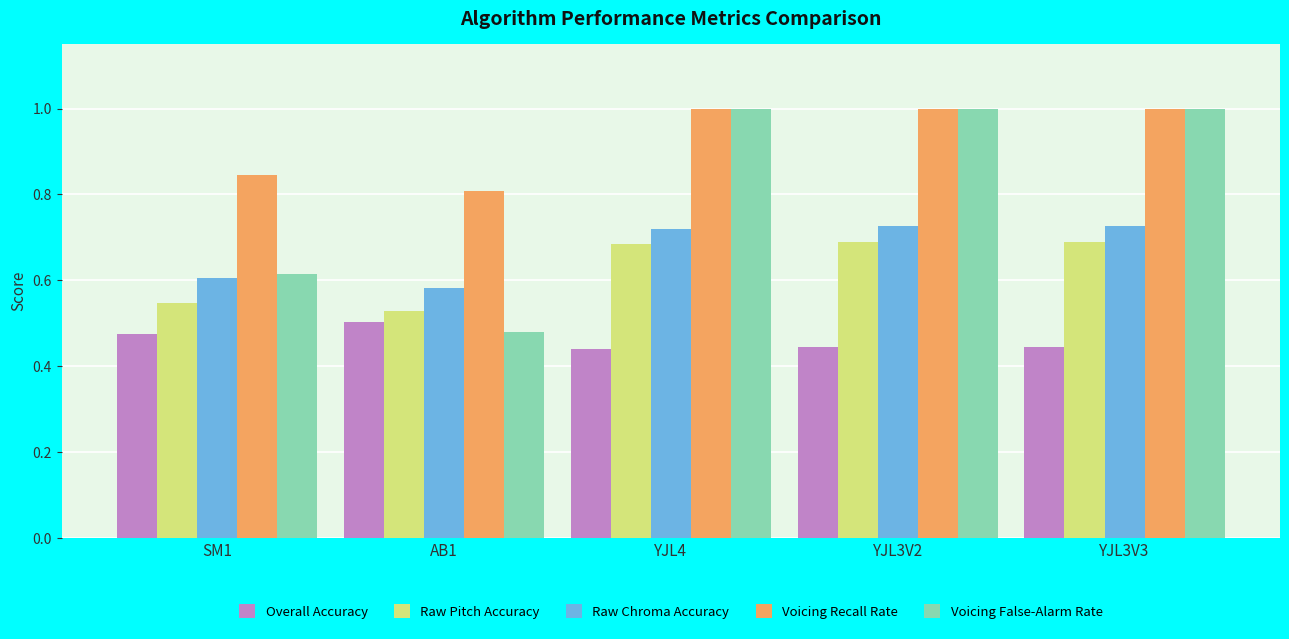

What is the maximum value for Voicing Recall Rate?

1.0